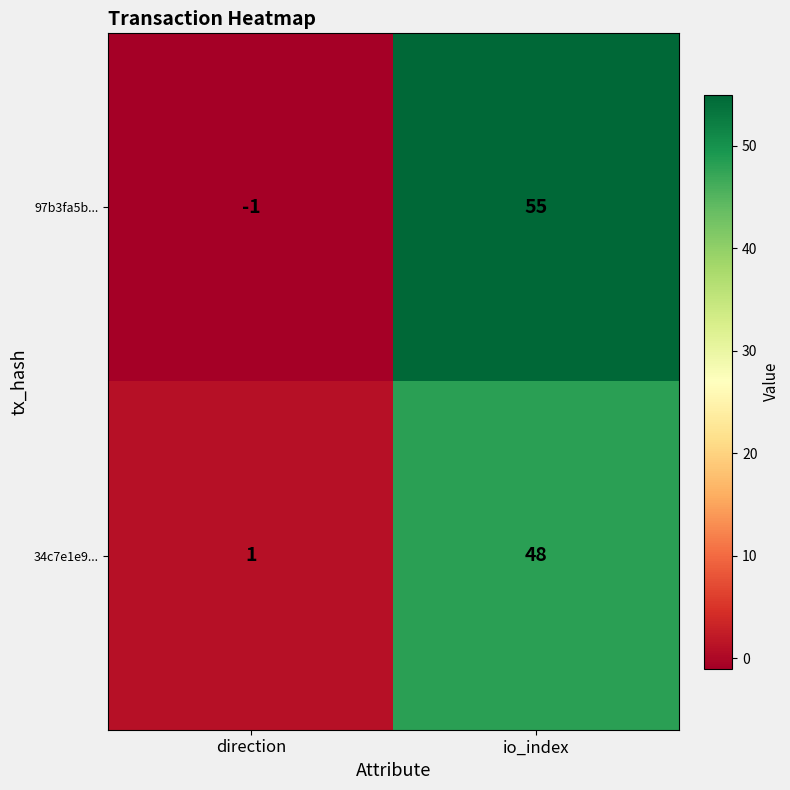

How many series are shown in this chart?

2